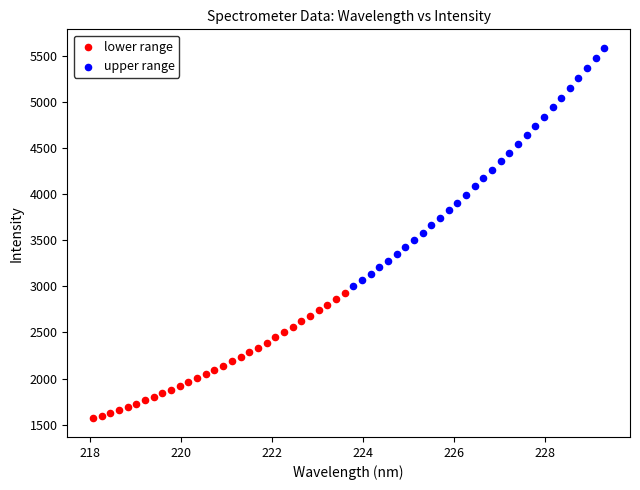

Which series contains the highest Y value?

upper range